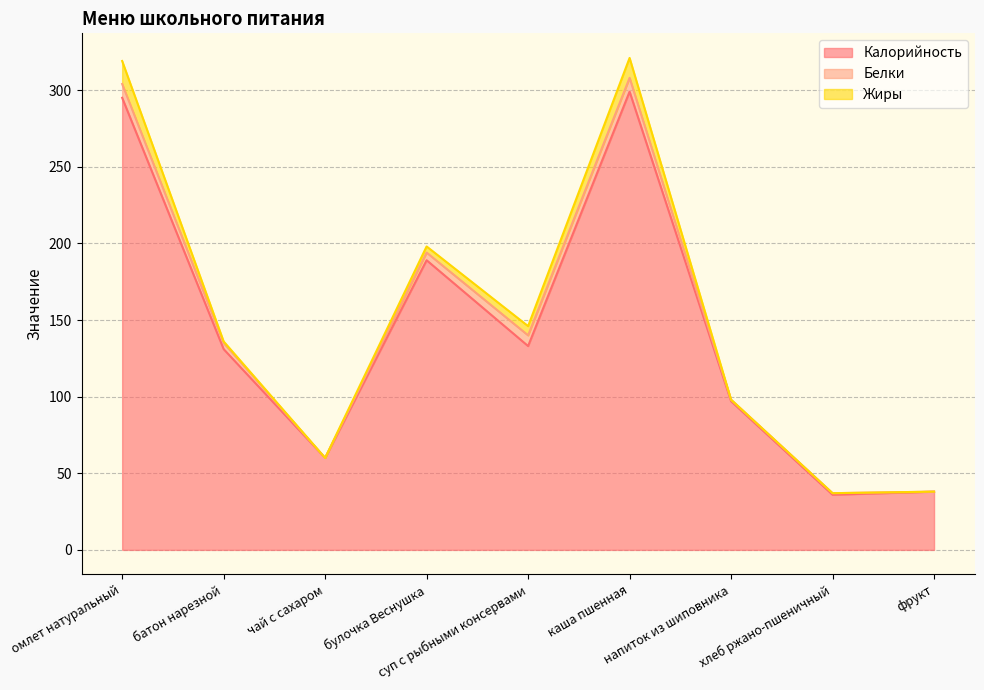

What is the value of the Белки point at the 6th from the left?

9